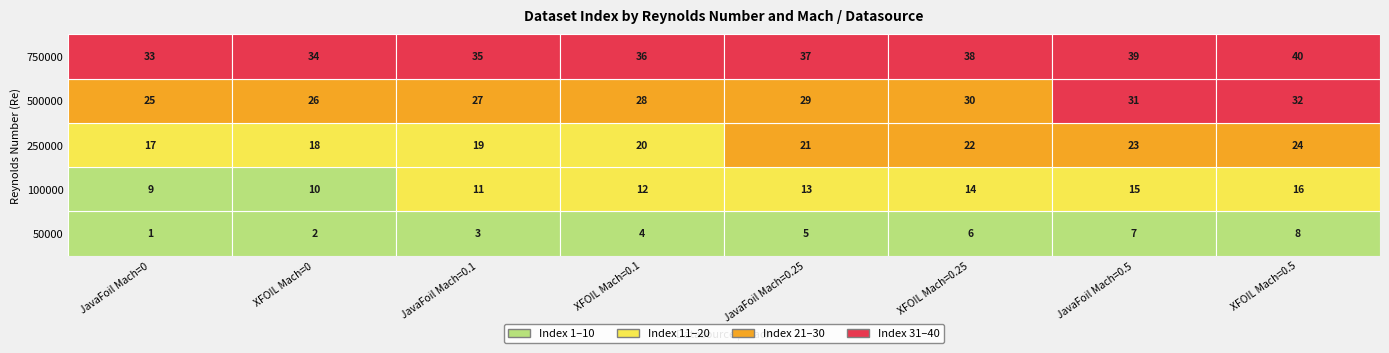

Which has a higher value, 4 or 1?

4